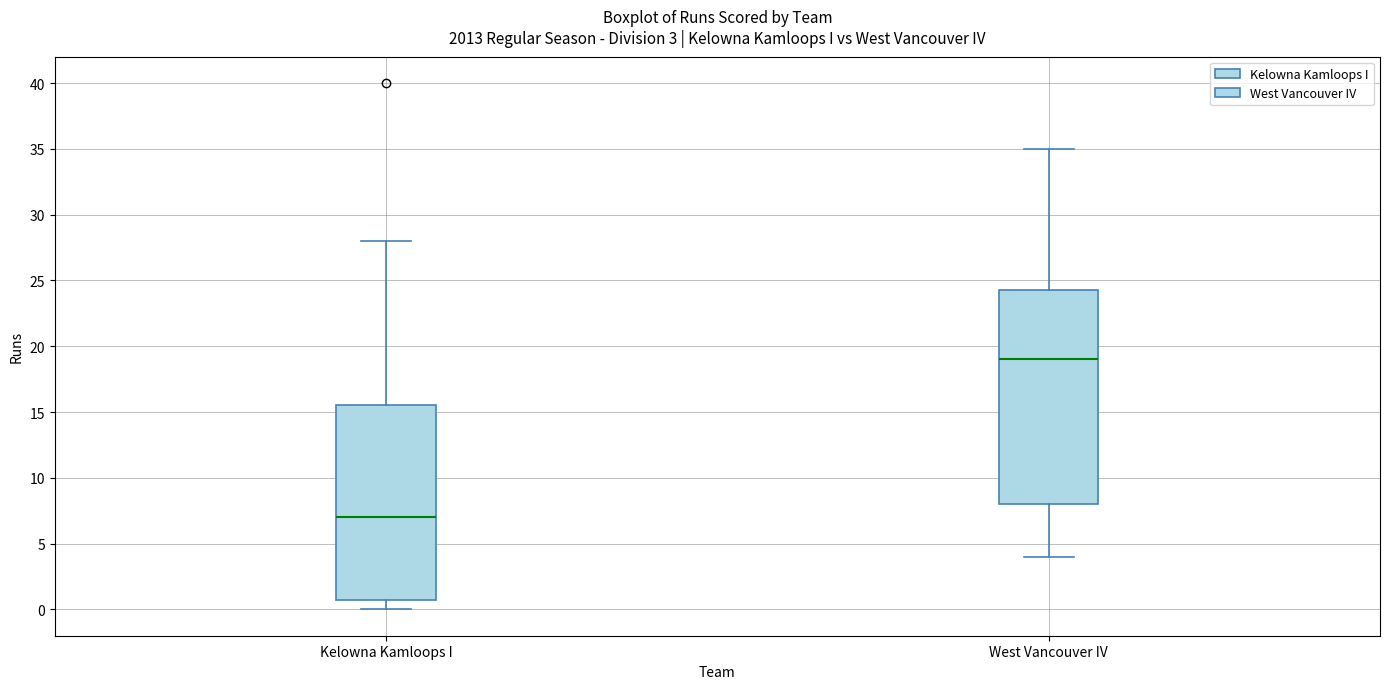

Which box's median line is the highest?

West Vancouver IV